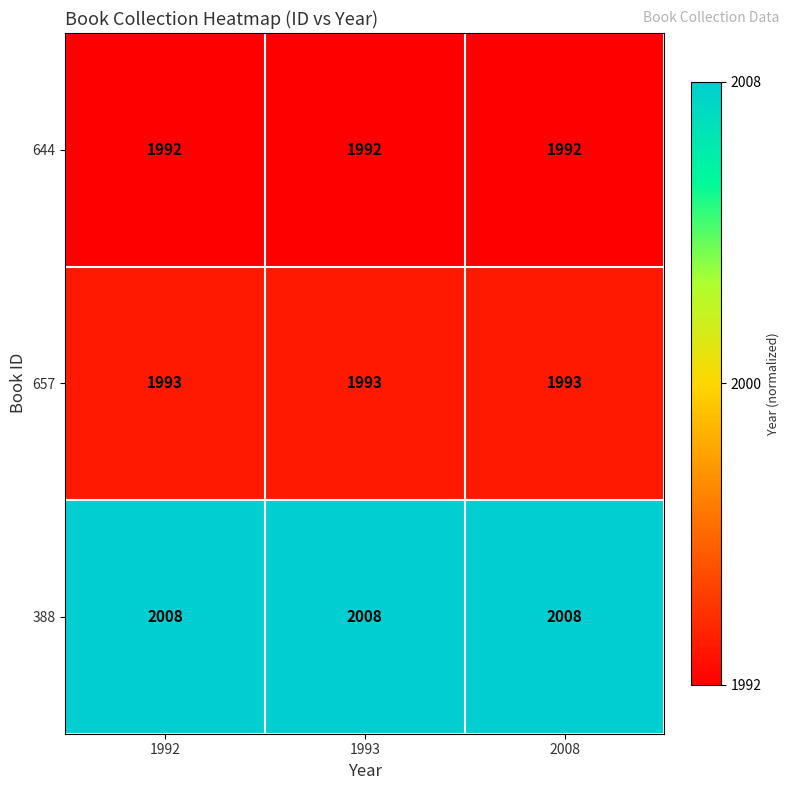

What is the spread (max minus min) of values at 1993?

16